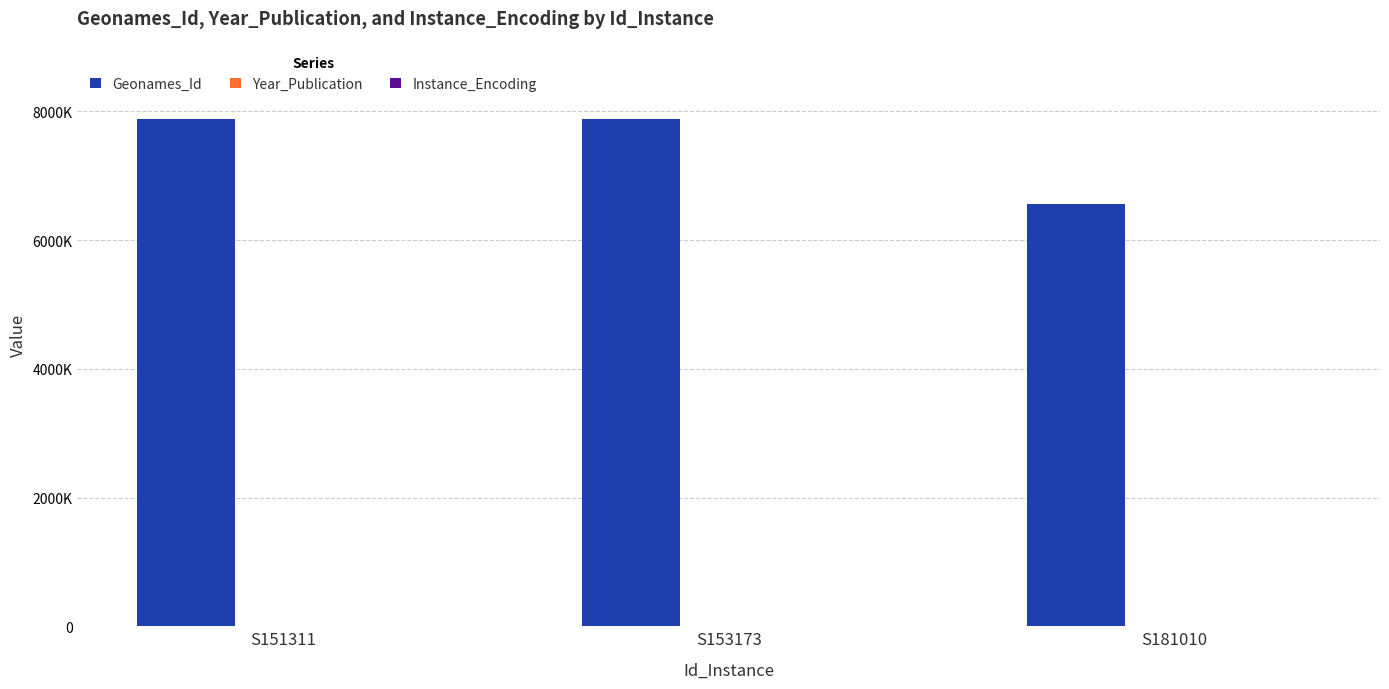

What is the minimum value for Instance_Encoding?

4